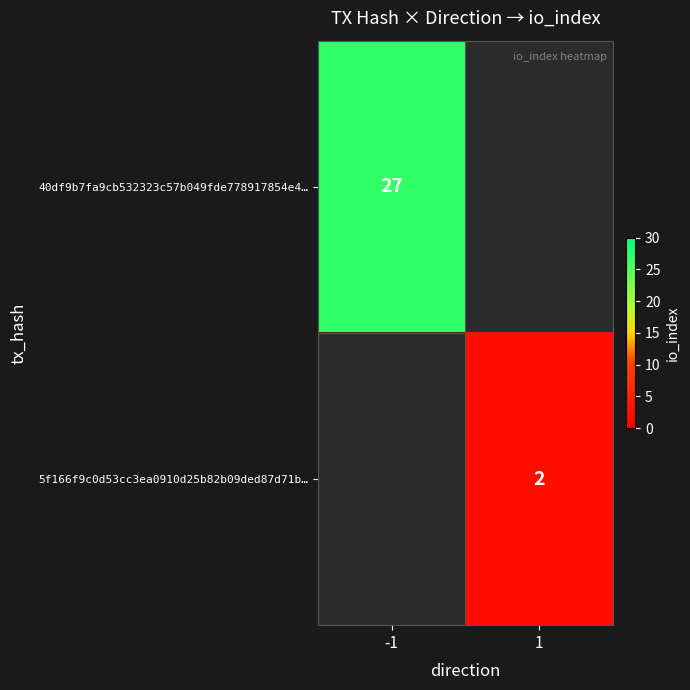

True or false: 5f166f9c0d53cc3ea0910d25b82b09ded87d71b… has a value of 1 at 1.

False